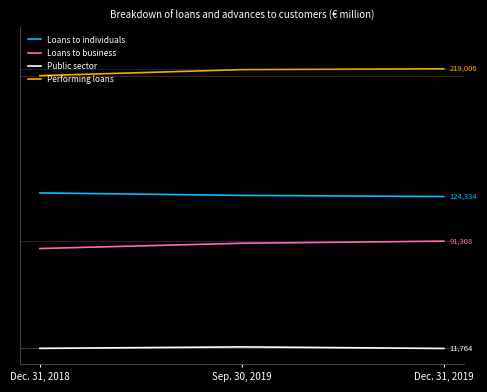

At Dec. 31, 2019, list the series in order from largest to smallest.

Performing loans, Loans to individuals, Loans to business, Public sector